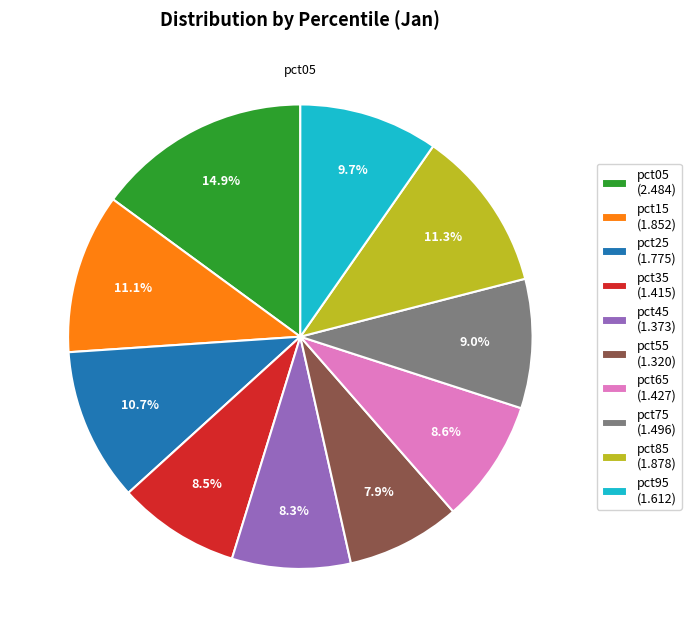

To the nearest percent, what is the combined percentage of pct95 and pct65?

18%